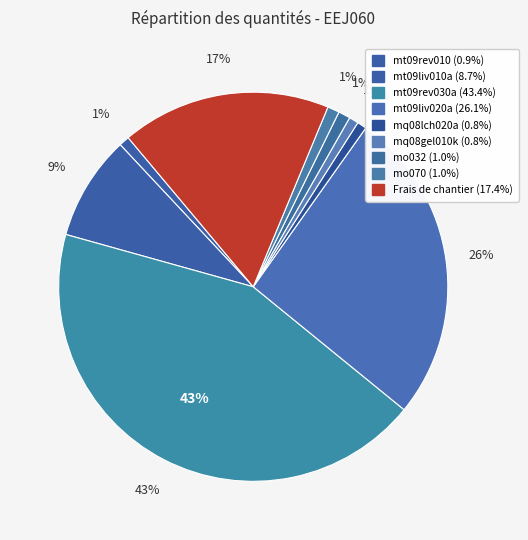

Count the number of slices in the pie.

9